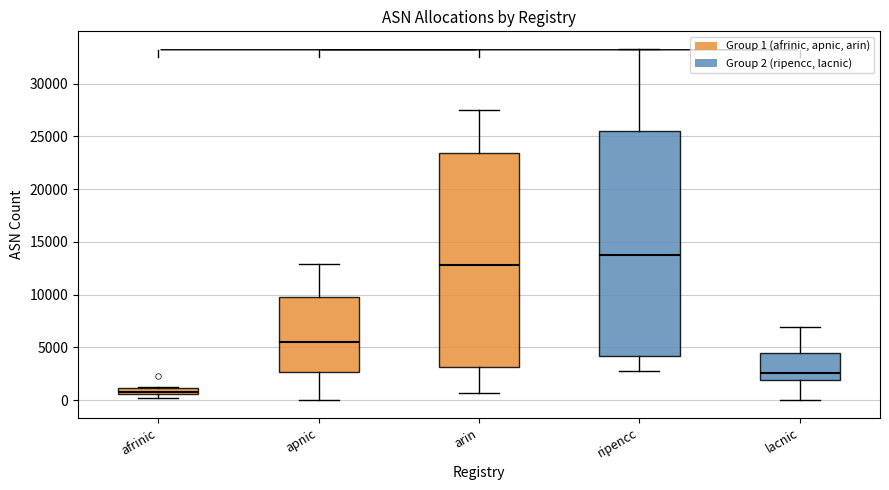

Where does the median line of the box for arin sit on the y-axis? The values are not printed on the chart, so give them approximately, as read against the axis.

13000